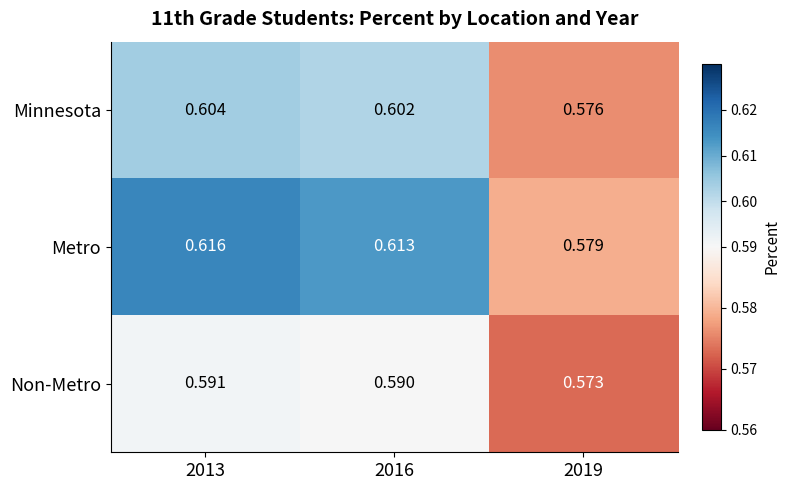

At 2013, list the series in order from smallest to largest.

Non-Metro, Minnesota, Metro